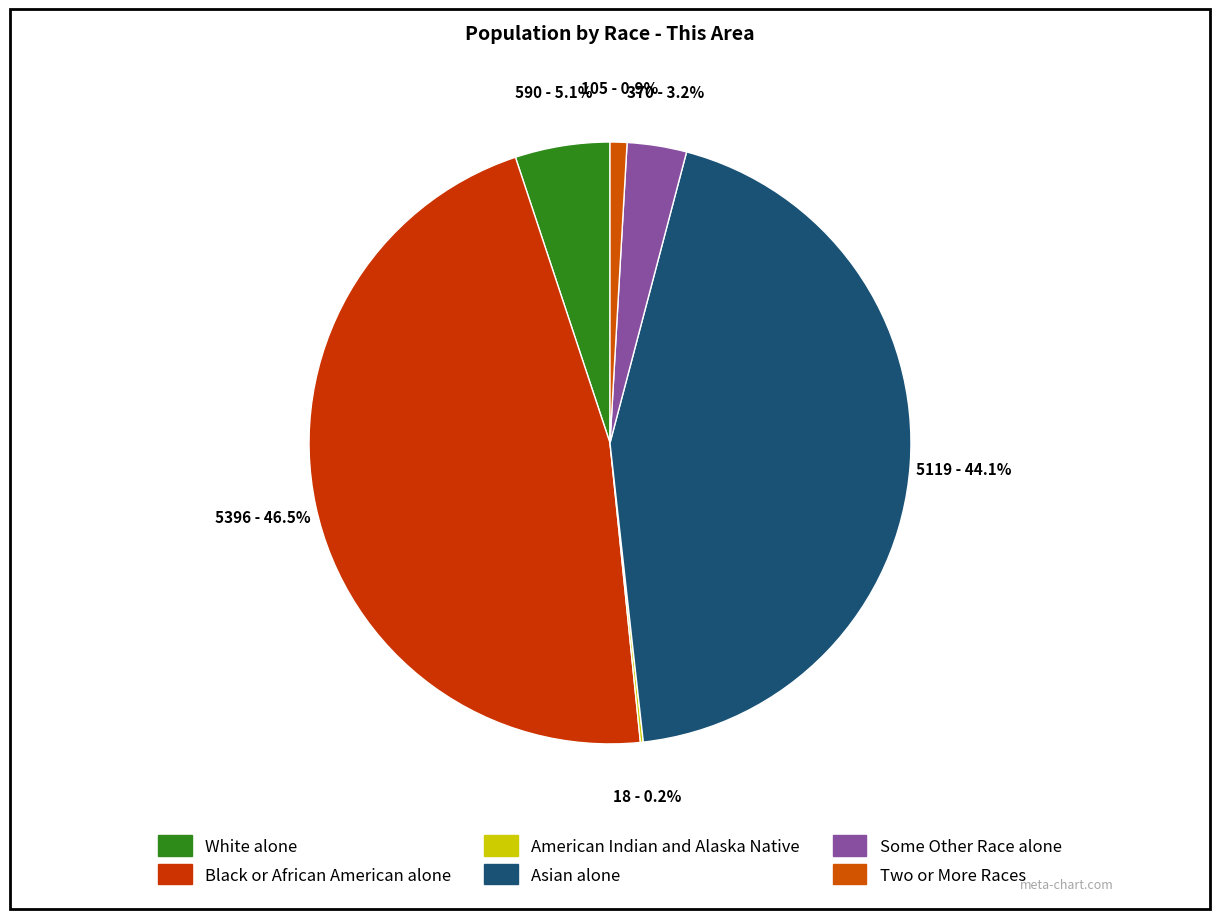

Is there a majority slice in this chart?

No